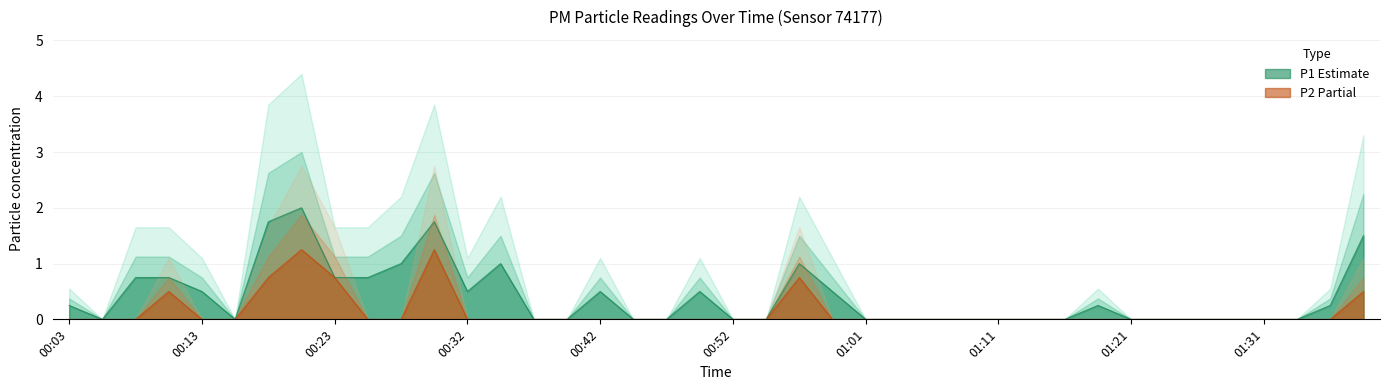

True or false: P1 and P2 cross at least once.

False